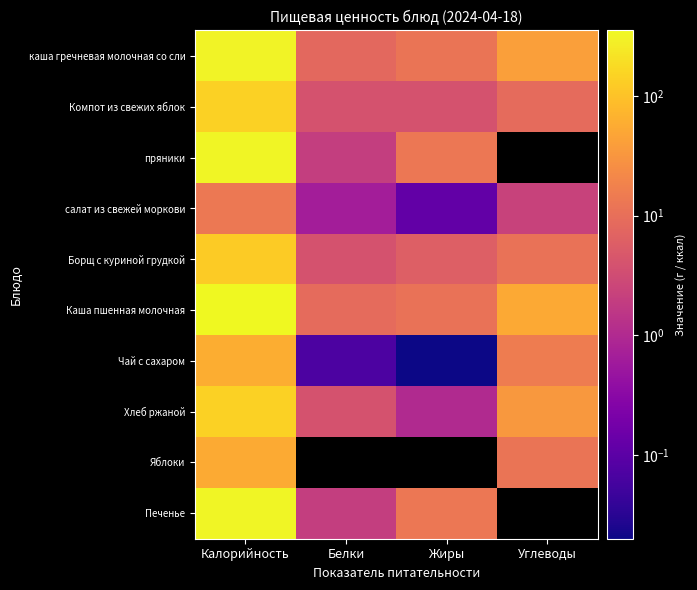

Count the number of categories in the chart.

4